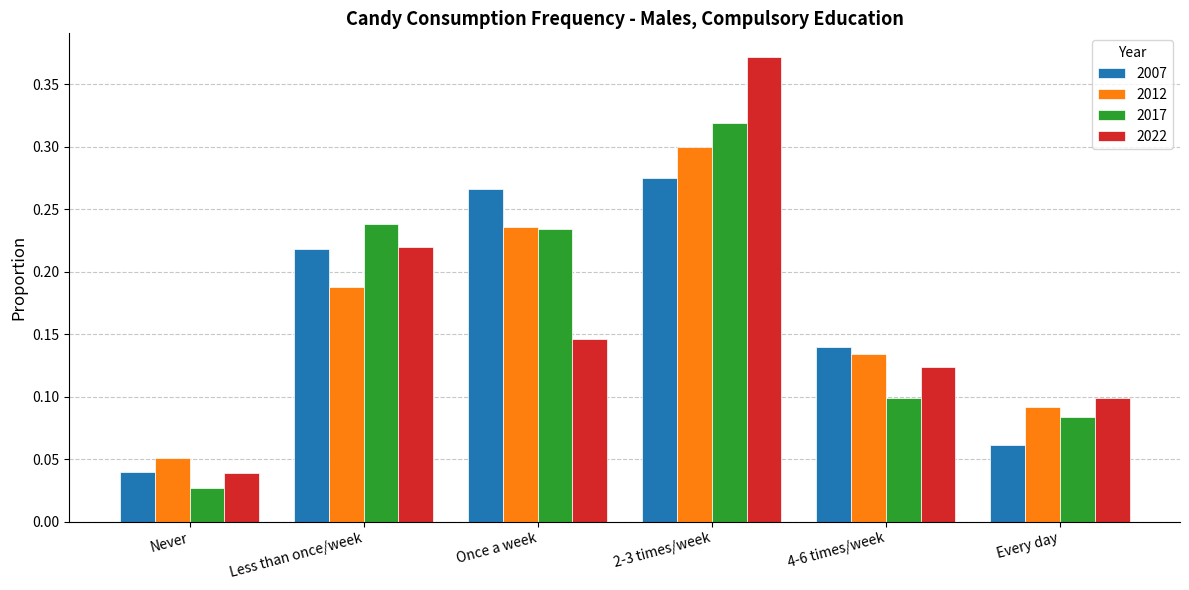

Rank the series by their maximum value, from highest to lowest.

2022, 2017, 2012, 2007